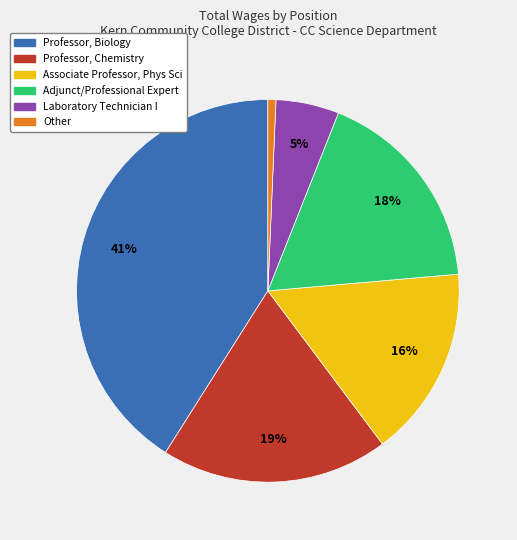

Which category has the biggest portion of the pie?

Professor, Biology